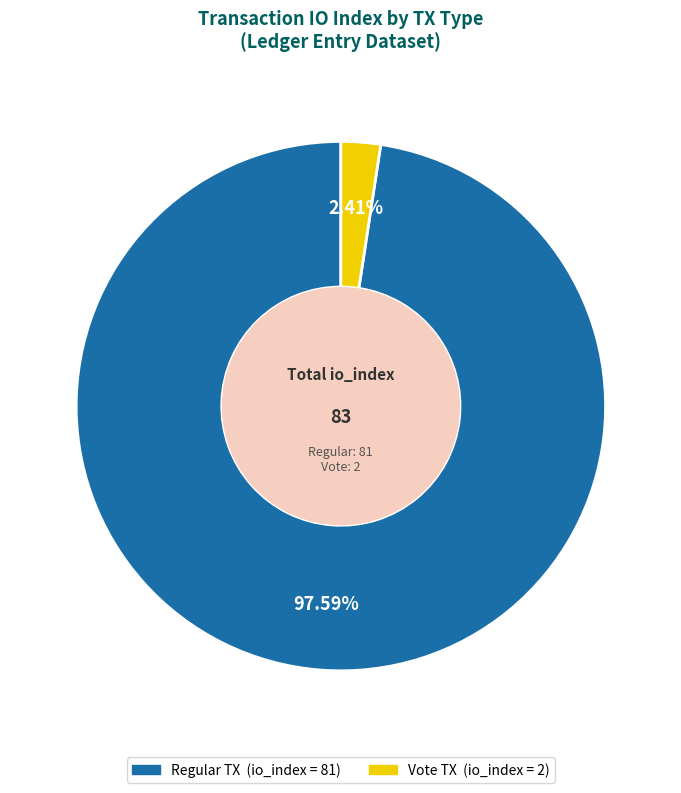

Is there a majority slice in this chart?

Yes